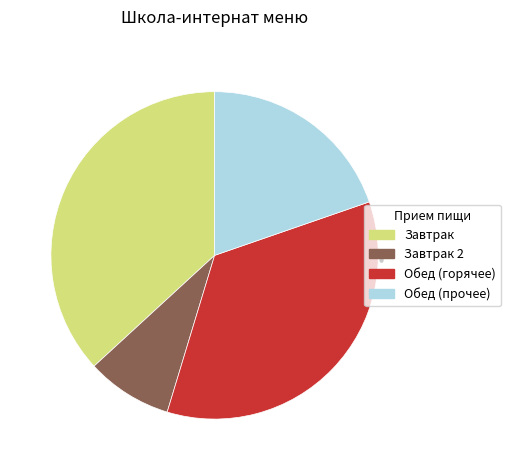

Is there a majority slice in this chart?

No